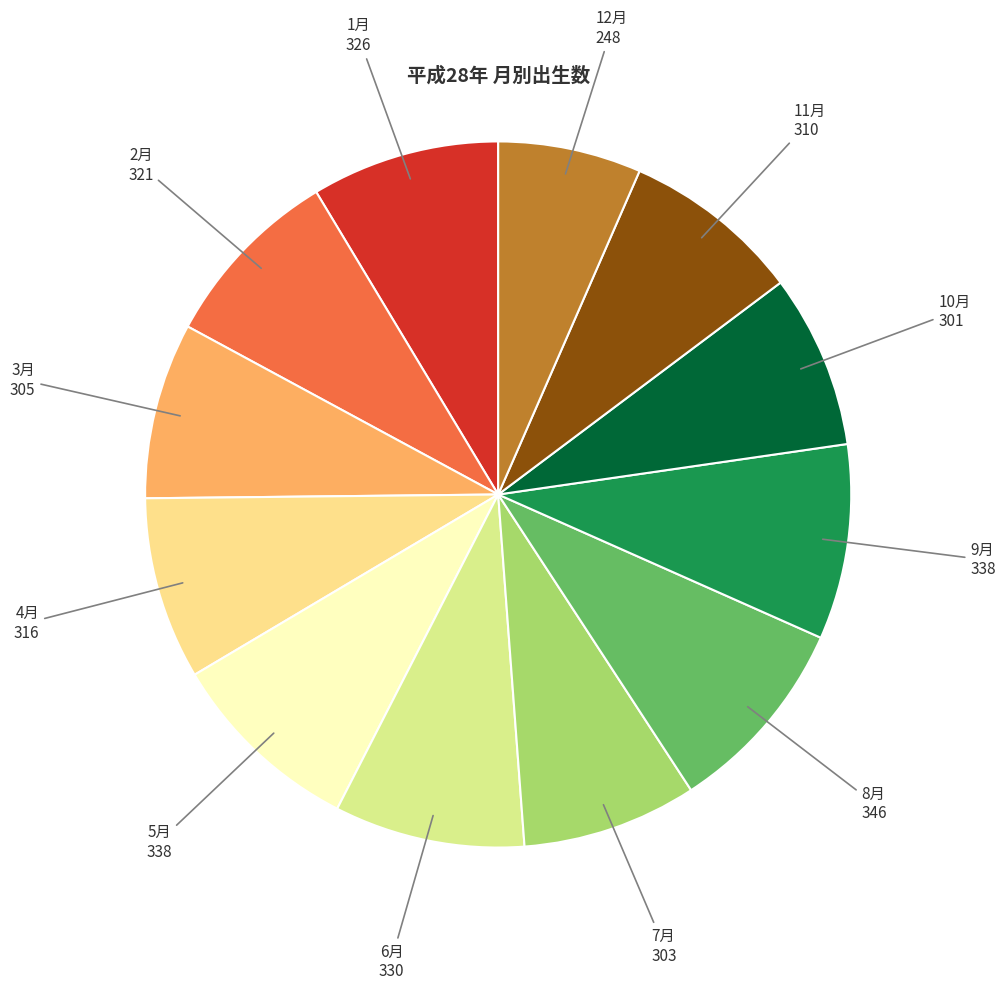

The 3月 slice represents 8% of the pie. True or false?

True